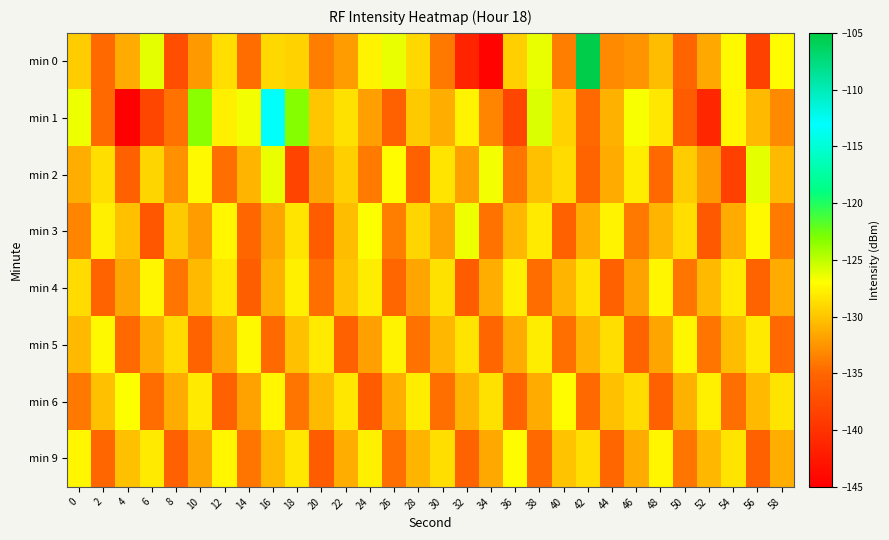

List the series in order of their peak value, lowest first.

min 4, min 5, min 9, min 6, min 3, min 2, min 1, min 0